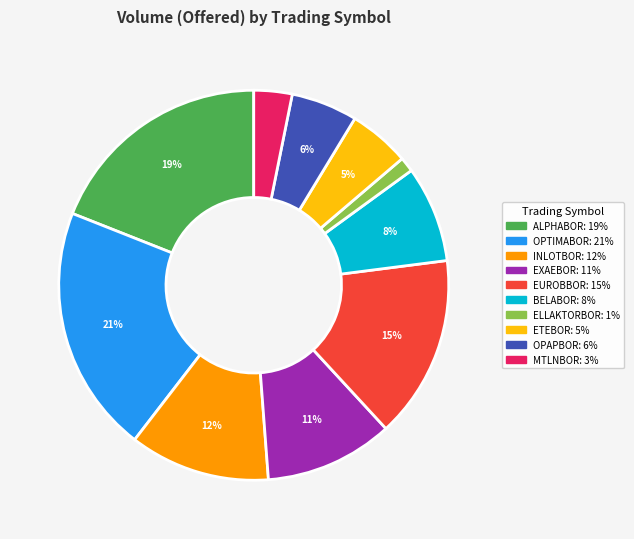

Which category has the biggest portion of the pie?

OPTIMABOR